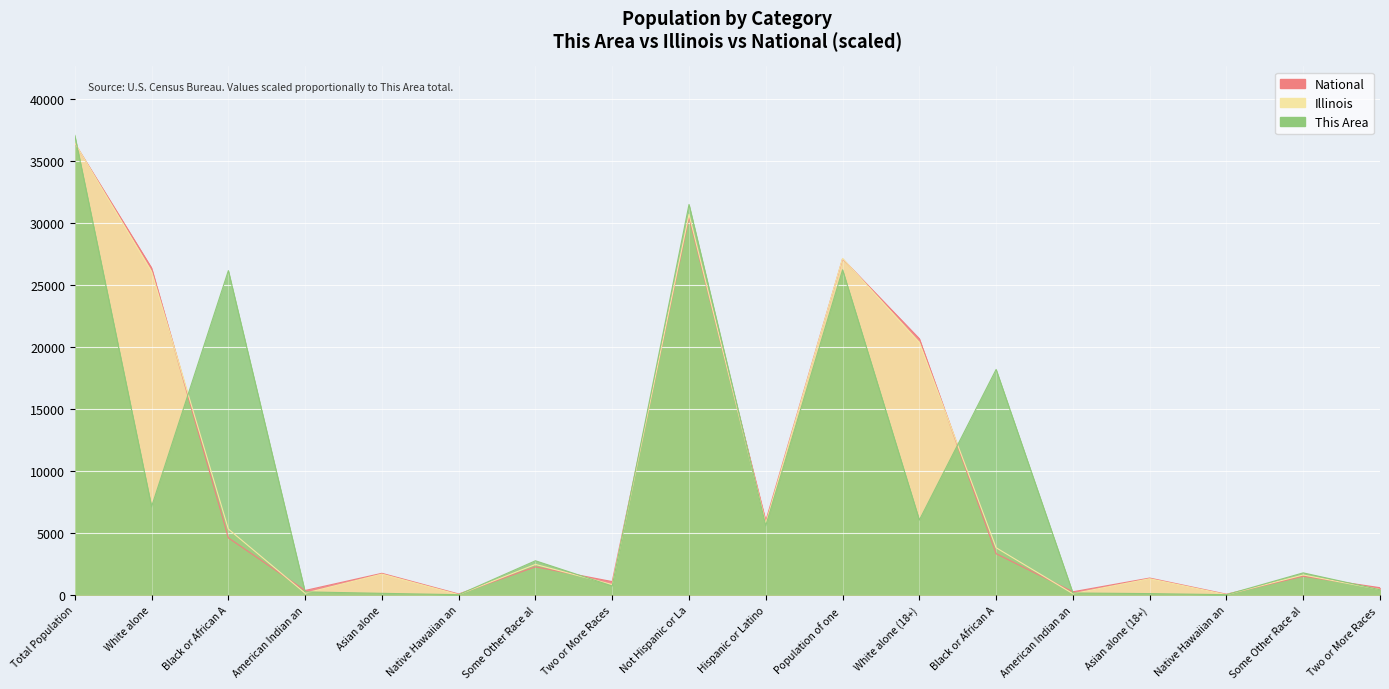

Does the chart display data point markers on the line(s)?

No